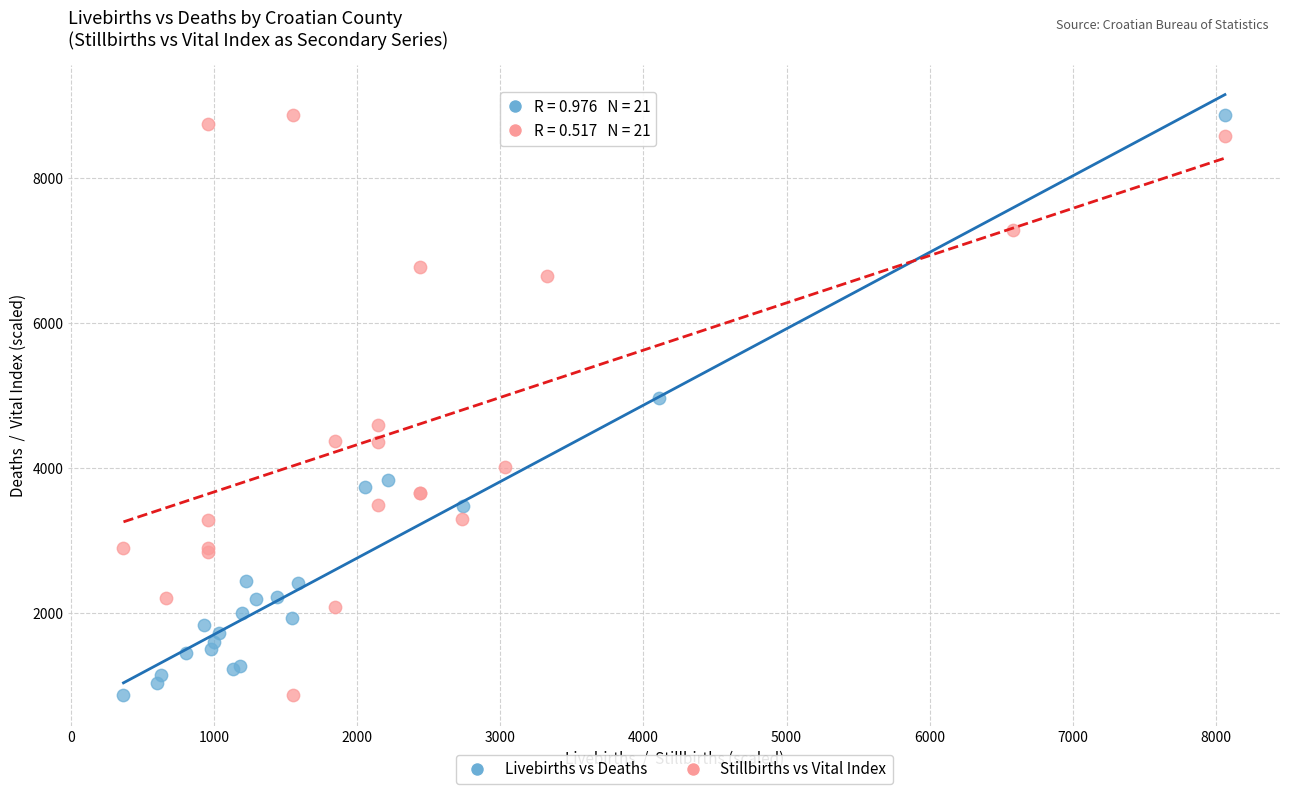

What are all the series names shown in the legend?

Livebirths vs Deaths, Stillbirths vs Vital Index